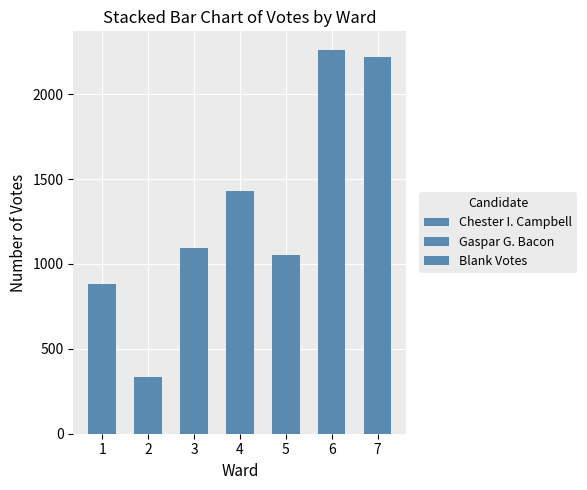

List the series in order of their overall mean, highest first.

Chester I. Campbell, Gaspar G. Bacon, Blank Votes